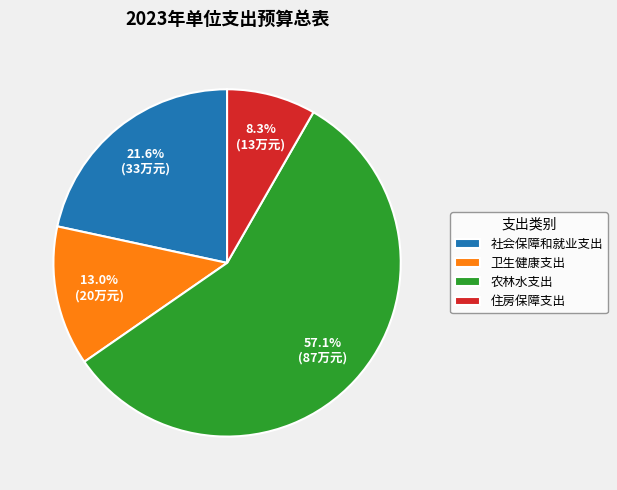

What percentage is the 社会保障和就业支出 slice, to the nearest percent?

22%